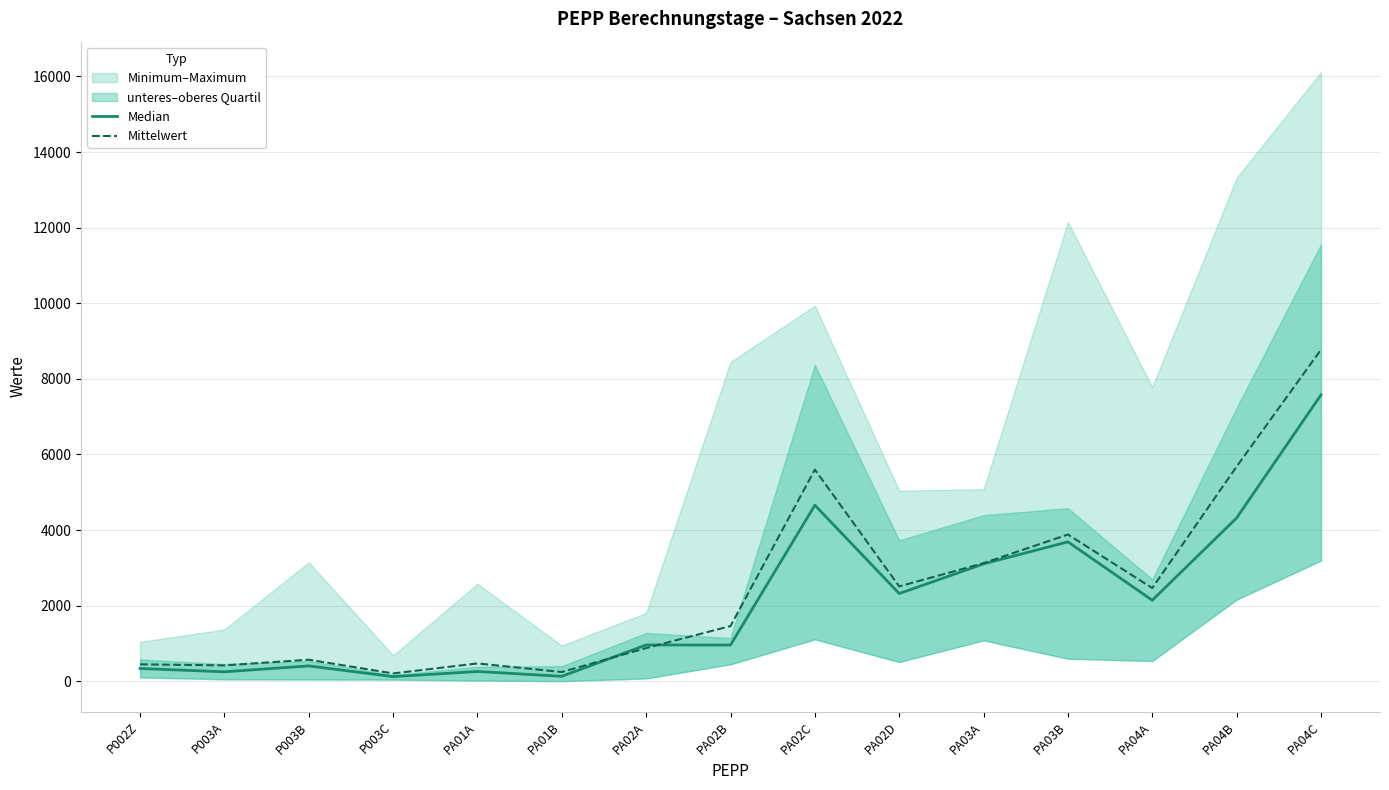

Where do Median and Mittelwert first cross each other?

PA01B and PA02A